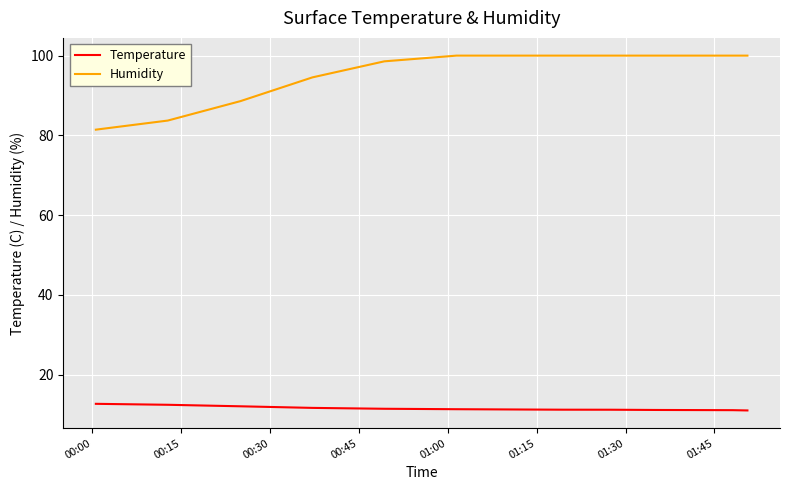

List the series in order of their overall mean, highest first.

Humidity, Temperature